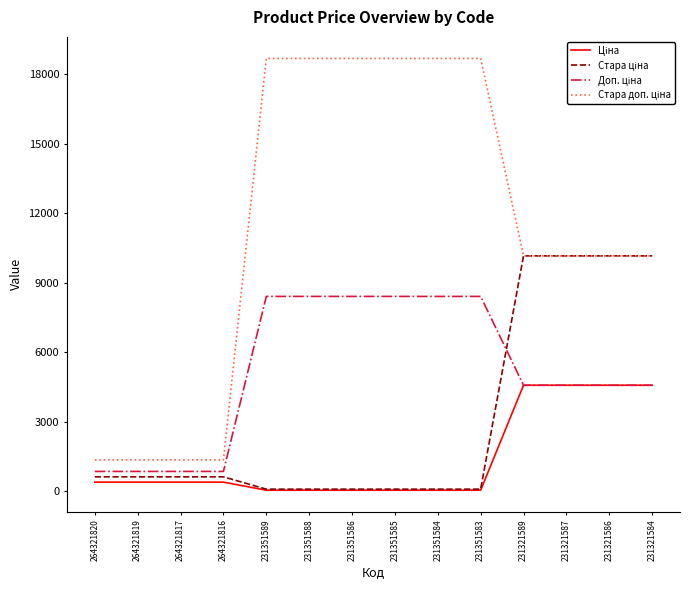

What is the maximum value shown in the chart?

18684.0